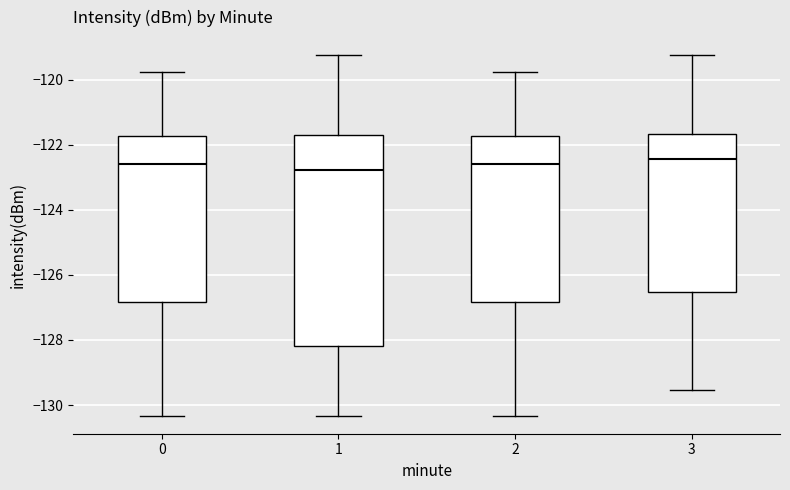

Reading left to right, read every box against the y-axis: the position of its median line, the range the box covers, and the ends of its whiskers. The values are not printed on the chart, so give them approximately, as read against the axis.

0: median -122.6, box -126.8 to -121.8, whiskers -130.4 to -119.8
1: median -122.8, box -128.2 to -121.6, whiskers -130.4 to -119.2
2: median -122.6, box -126.8 to -121.8, whiskers -130.4 to -119.8
3: median -122.4, box -126.6 to -121.6, whiskers -129.6 to -119.2